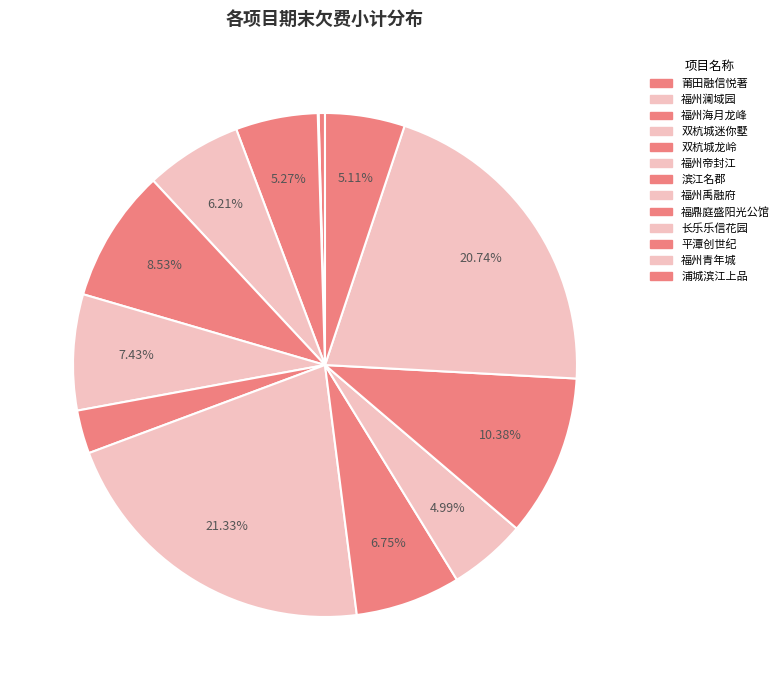

To the nearest percent, what is the combined percentage of 福州青年城 and 福州禹融府?

42%